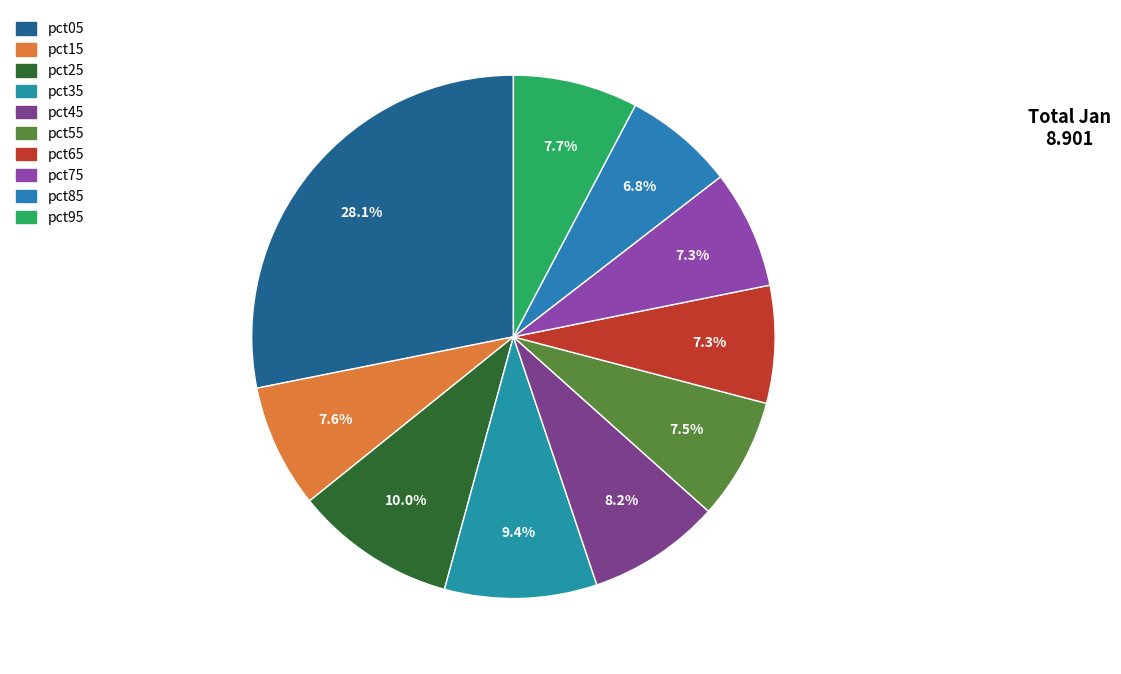

Does any single category account for the majority?

No